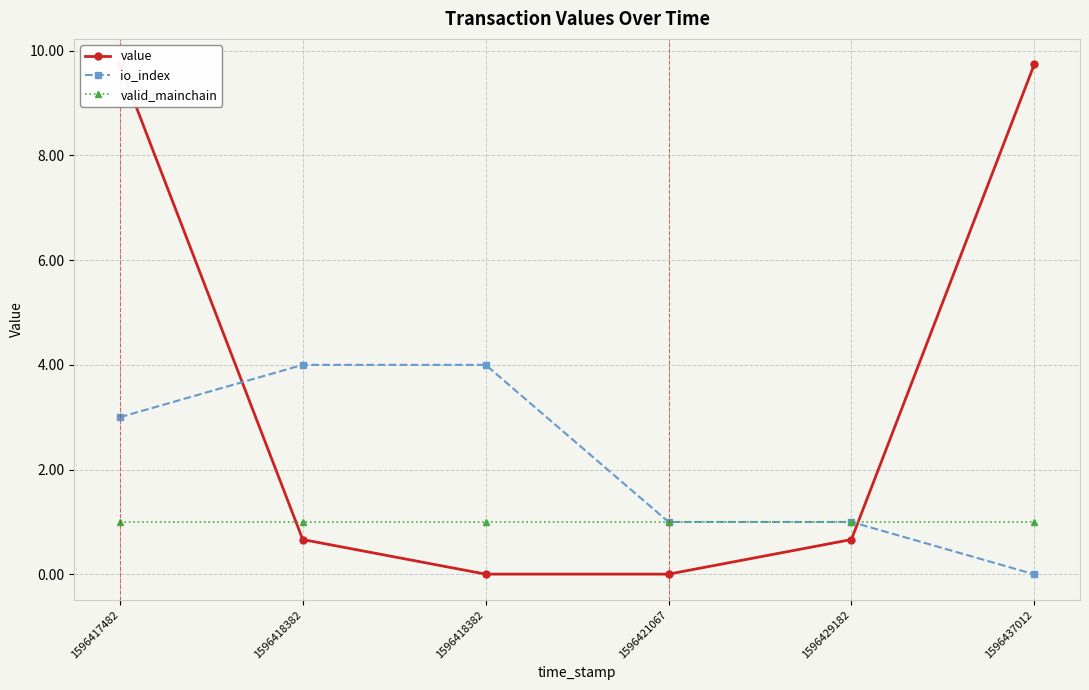

The valid_mainchain series shows 0.7 at 1596418382. True or false?

False